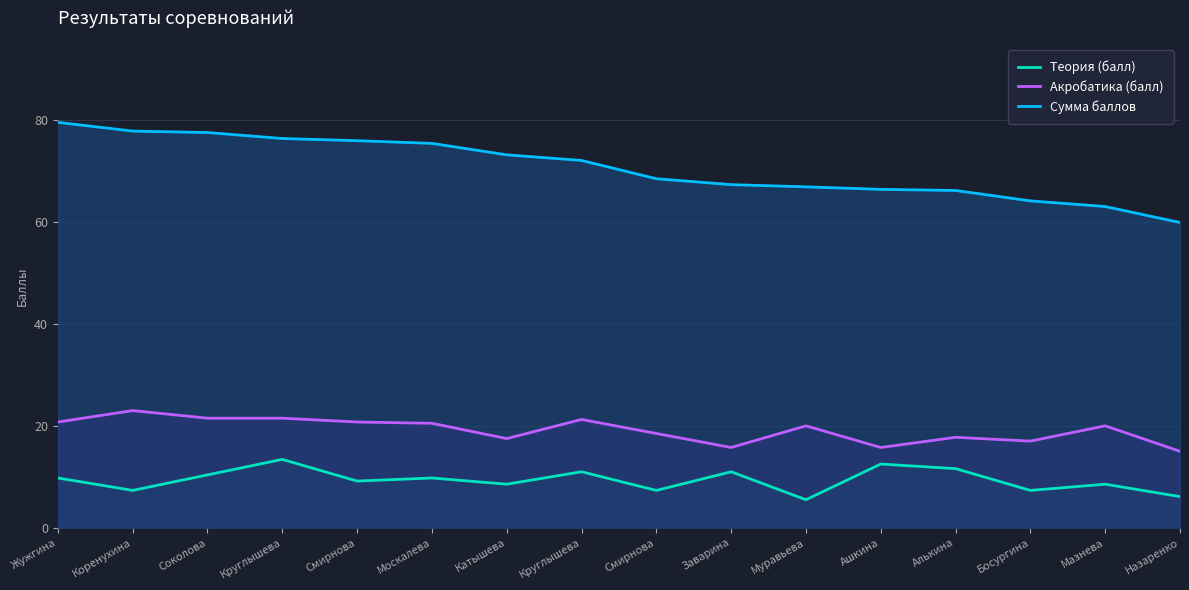

How many values in the Теория (балл) series are below 9?

7